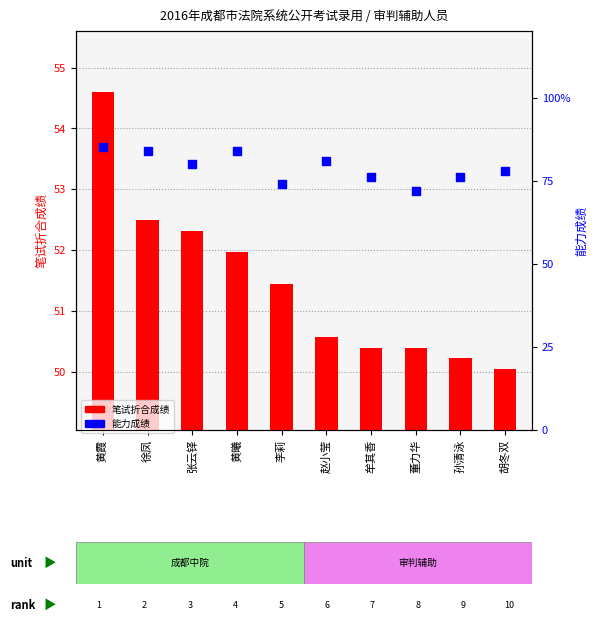

What are all the series names shown in the legend?

笔试折合成绩, 能力成绩